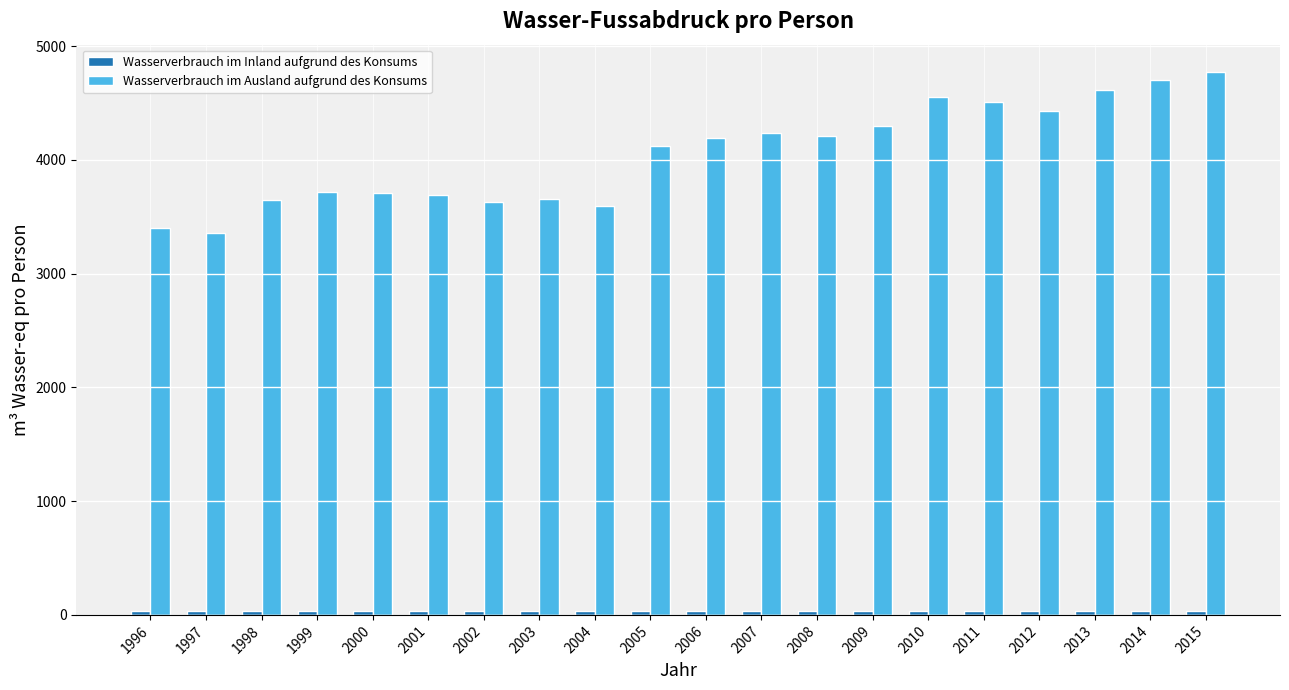

Which series has the largest range (max minus min)?

Wasserverbrauch im Ausland aufgrund des Konsums